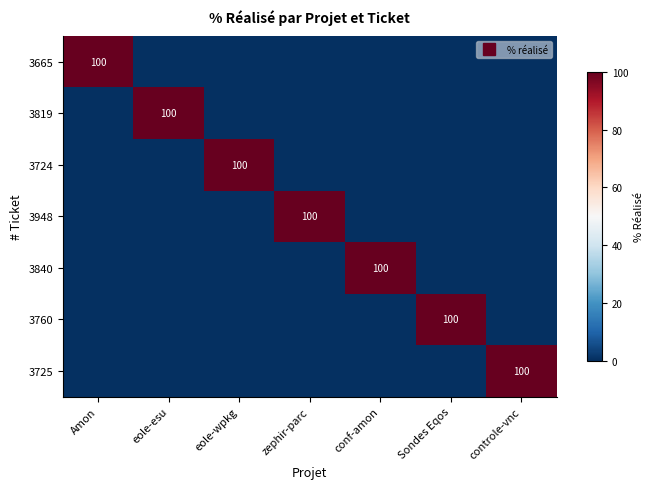

How many data points in 3665 are above 0?

1